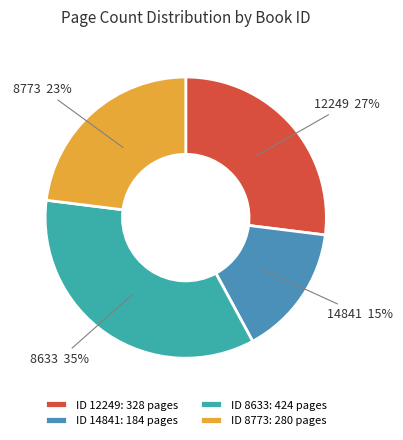

Does 14841 represent more than half of the total?

No